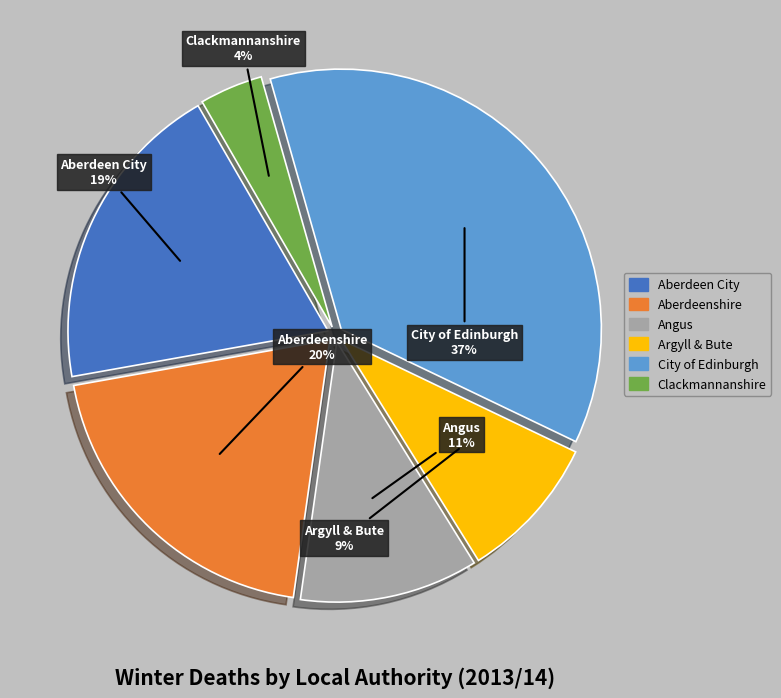

Is it true that Argyll & Bute is 15% of the pie?

False